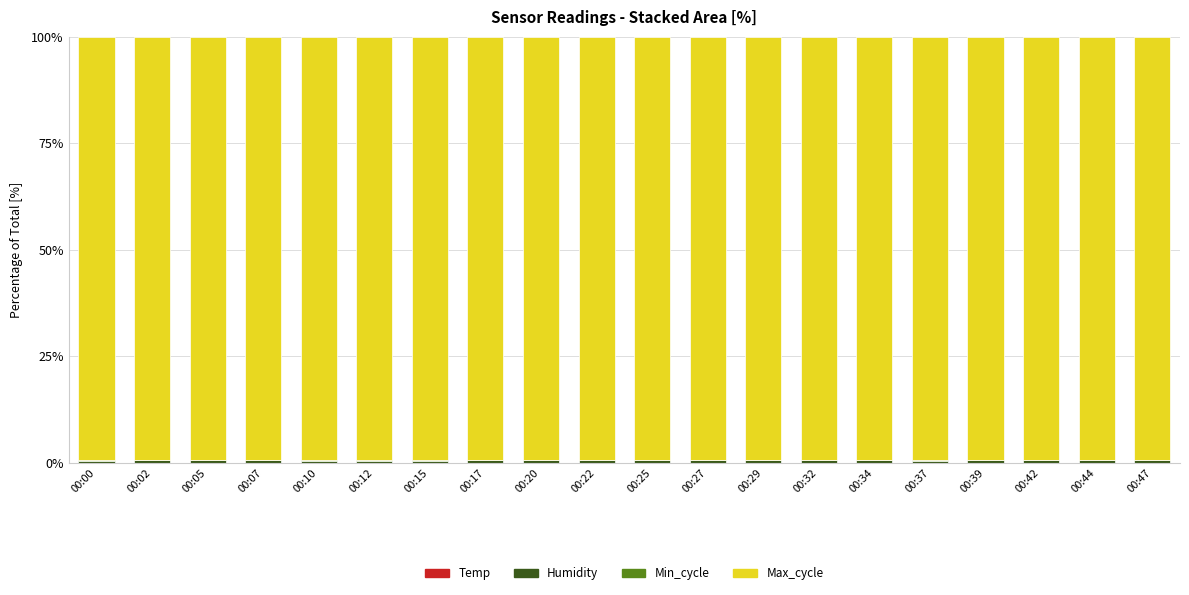

Are the bars horizontal?

No